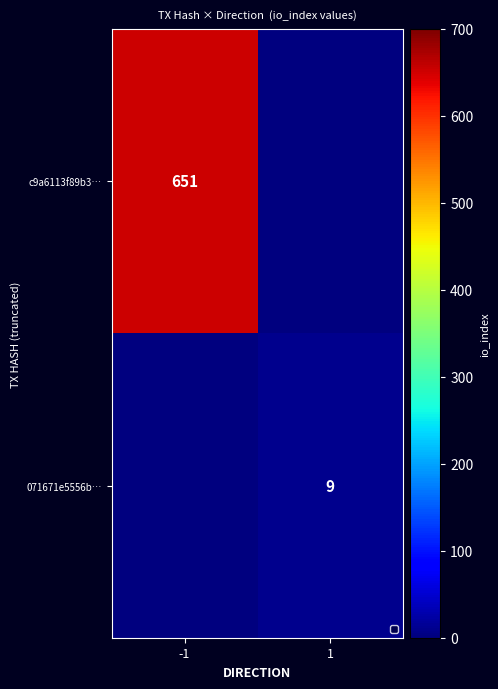

Is the value of c9a6113f89b3… at -1 greater than the value of 071671e5556b… at 1?

Yes